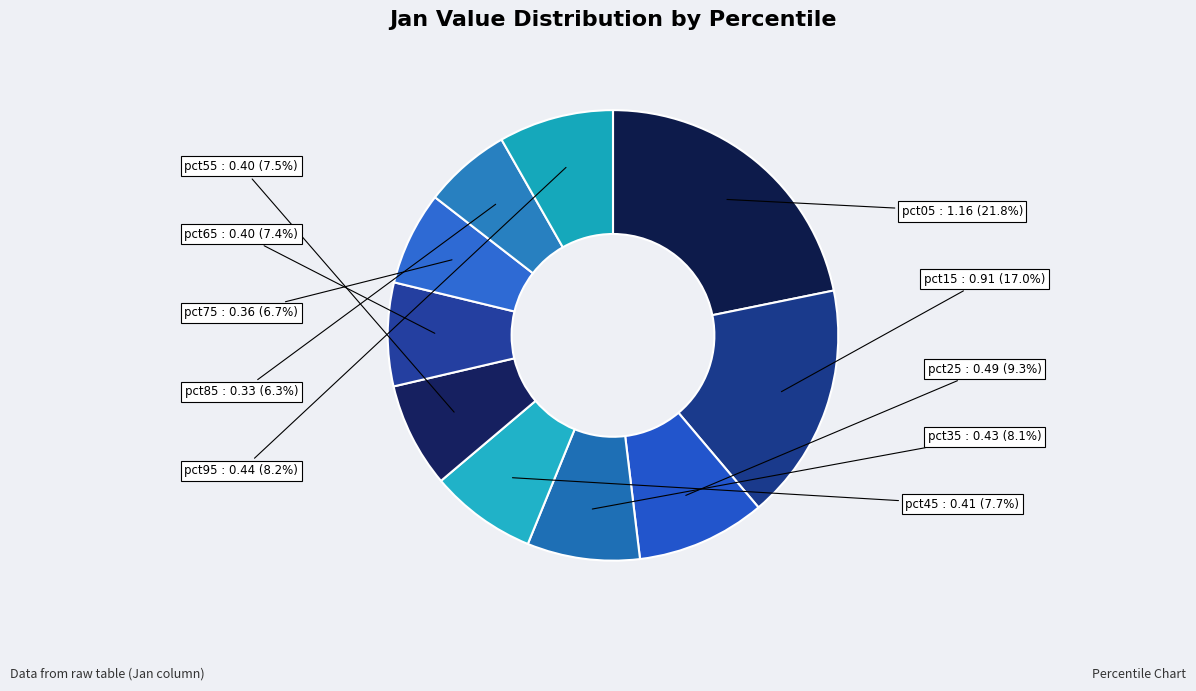

Which has a higher value, pct75 or pct15?

pct15